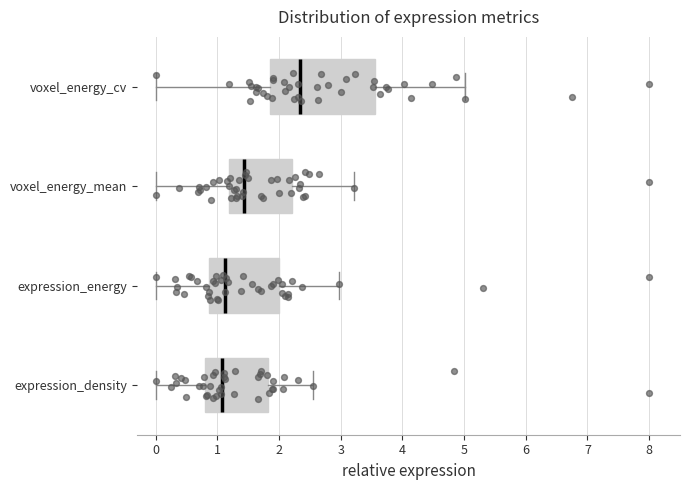

Where does the left whisker of the box for expression_density end on the x-axis? The values are not printed on the chart, so give them approximately, as read against the axis.

0.0